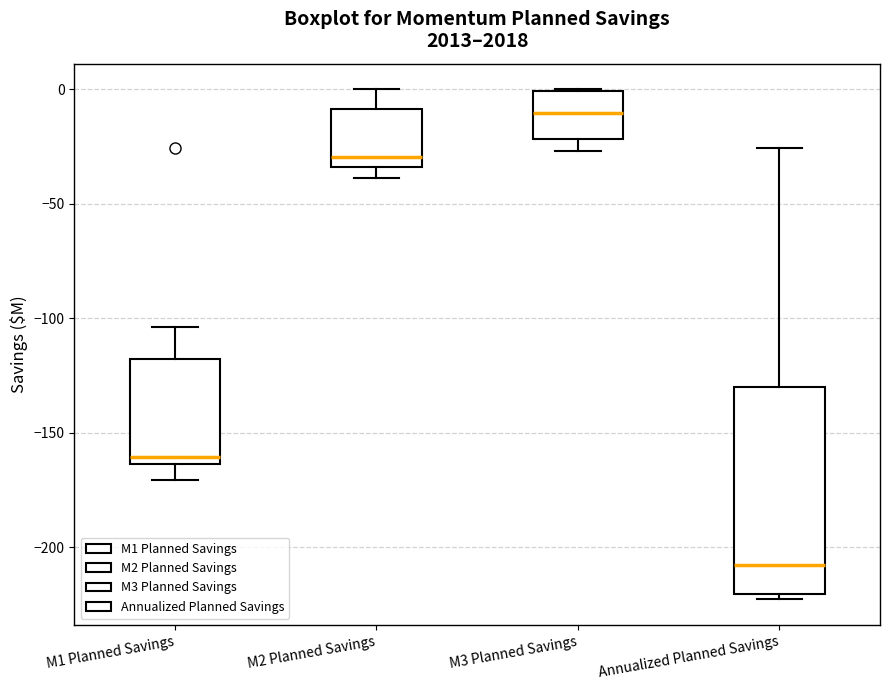

Comparing the boxes themselves (not the whiskers), which one is the tallest?

Annualized Planned Savings